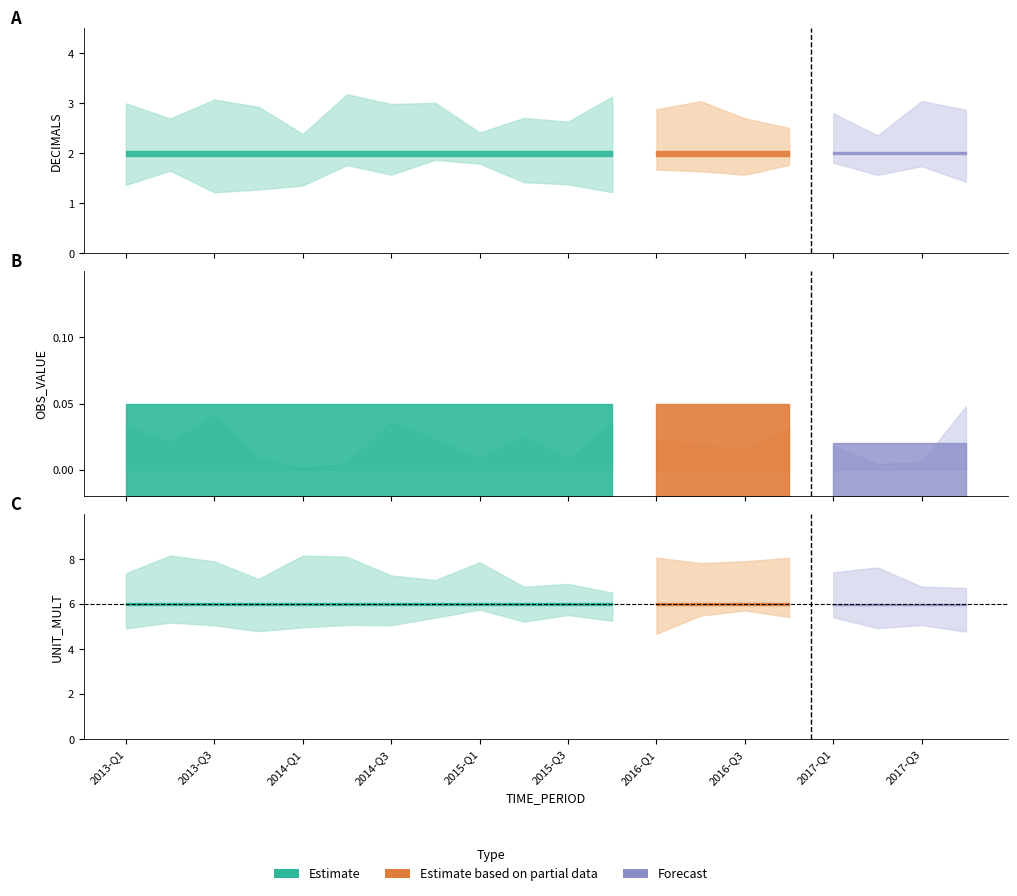

Reading right to left, extract all data points from this chart.

OBS_VALUE: 0	0	0	0	0	0	0	0	0	0	0	0	0	0	0	0	0	0	0	0
DECIMALS: 2	2	2	2	2	2	2	2	2	2	2	2	2	2	2	2	2	2	2	2
UNIT_MULT: 6	6	6	6	6	6	6	6	6	6	6	6	6	6	6	6	6	6	6	6